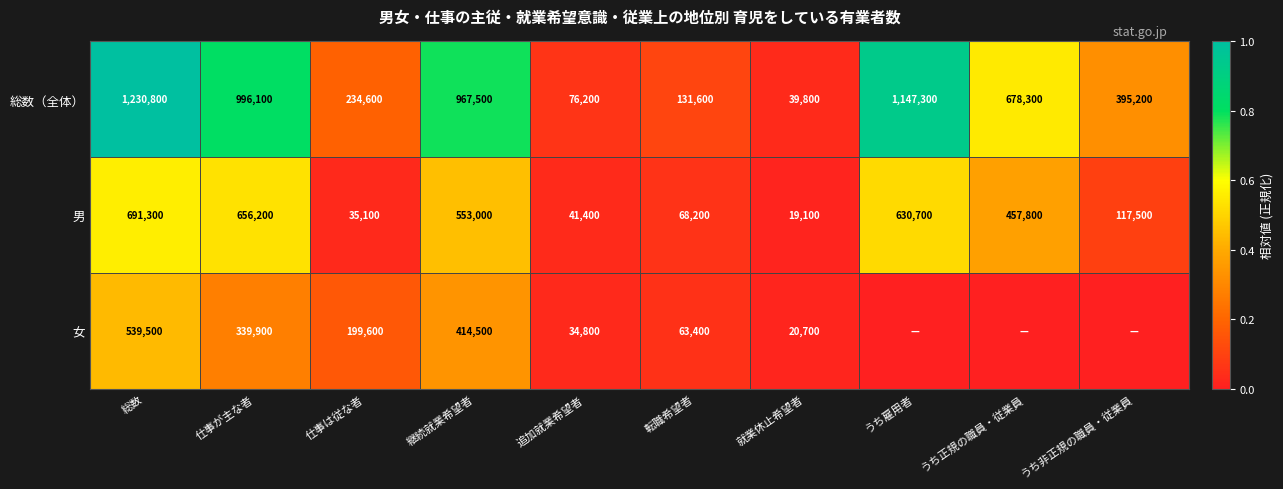

Which category has the lowest value across all series?

うち雇用者